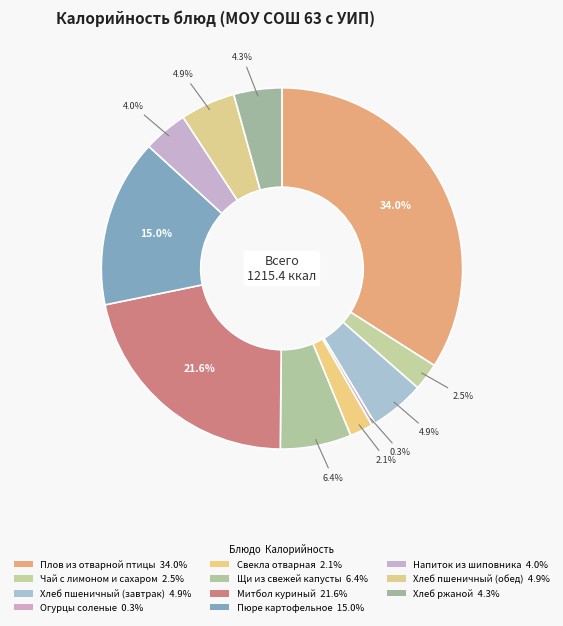

Count the number of slices in the pie.

11